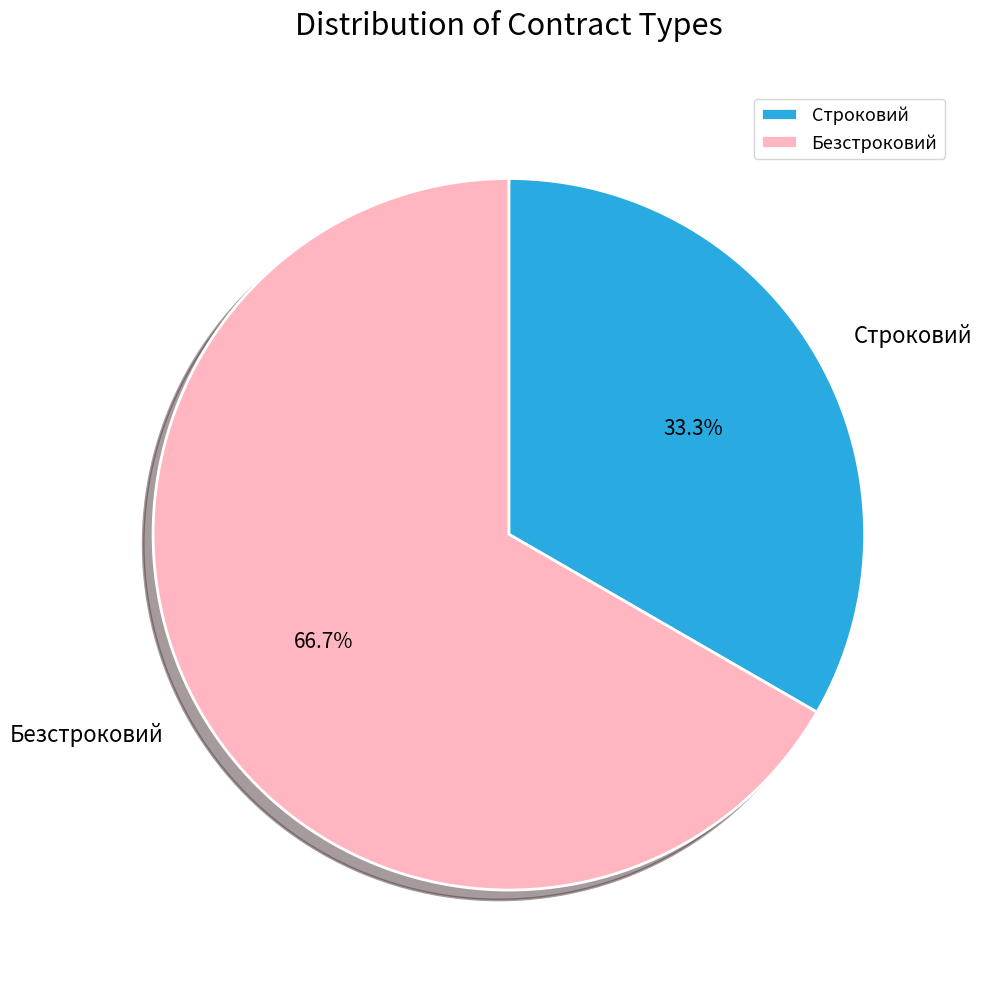

Rank the categories by value from highest to lowest.

Безстроковий, Строковий